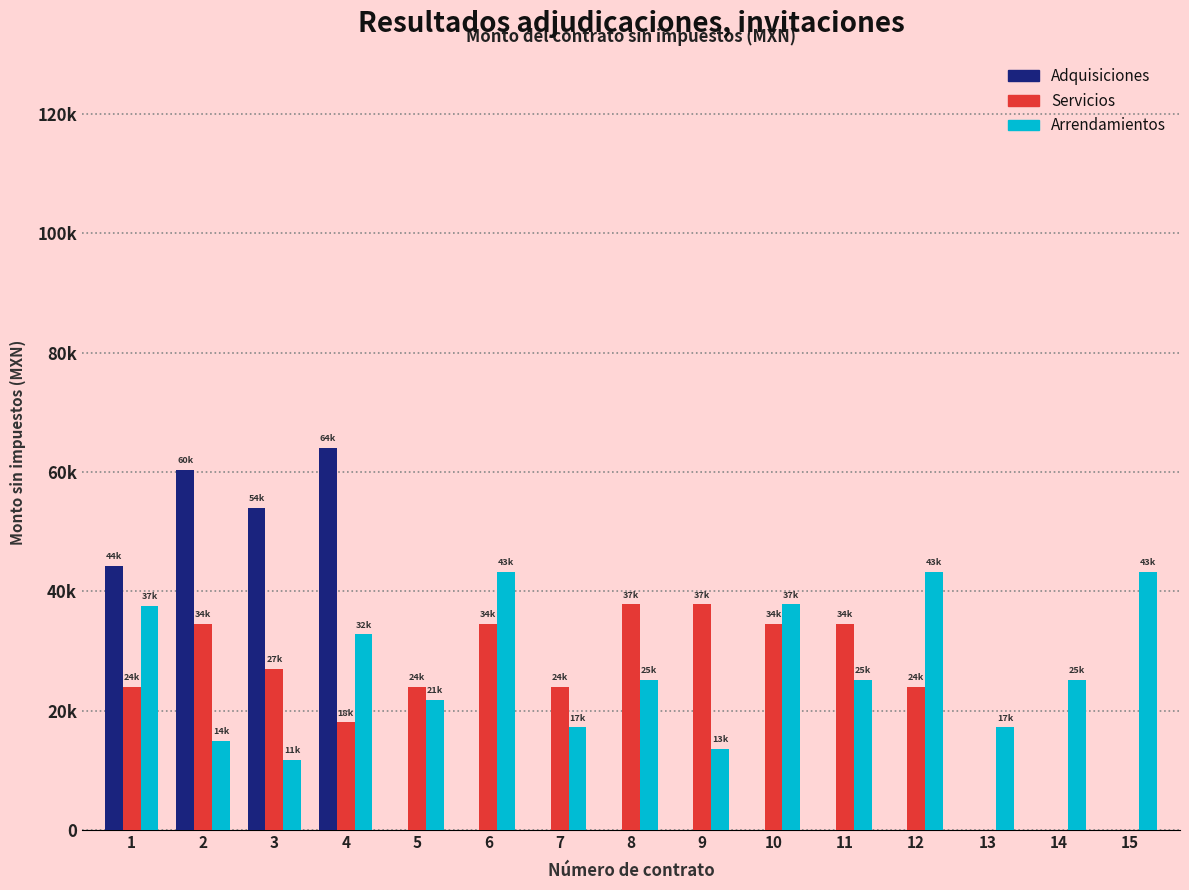

Does the chart contain stacked bars?

No